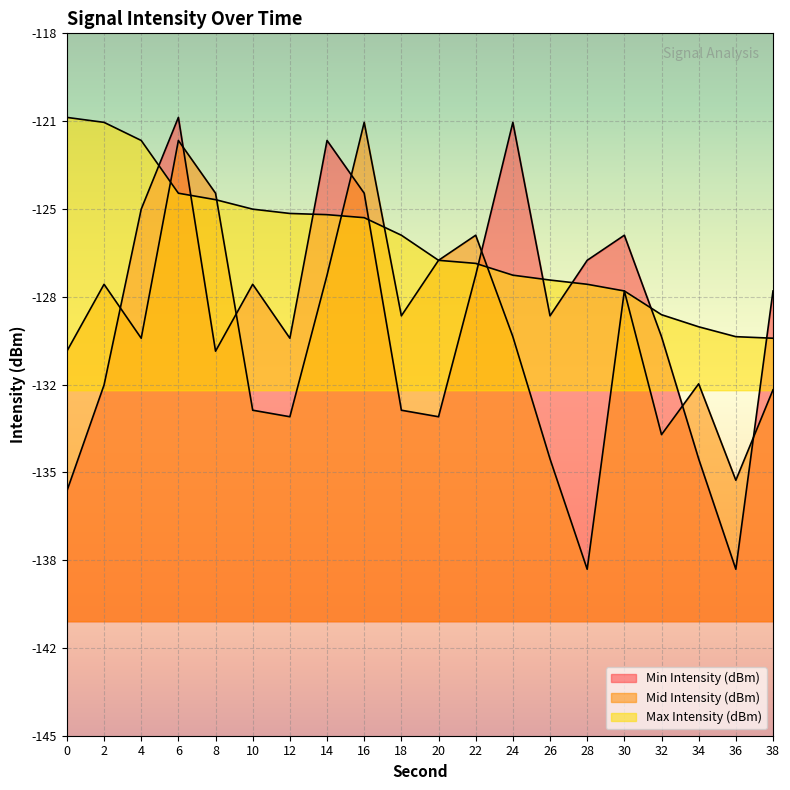

Which category has the lowest value in the Mid Intensity (dBm) series?

28